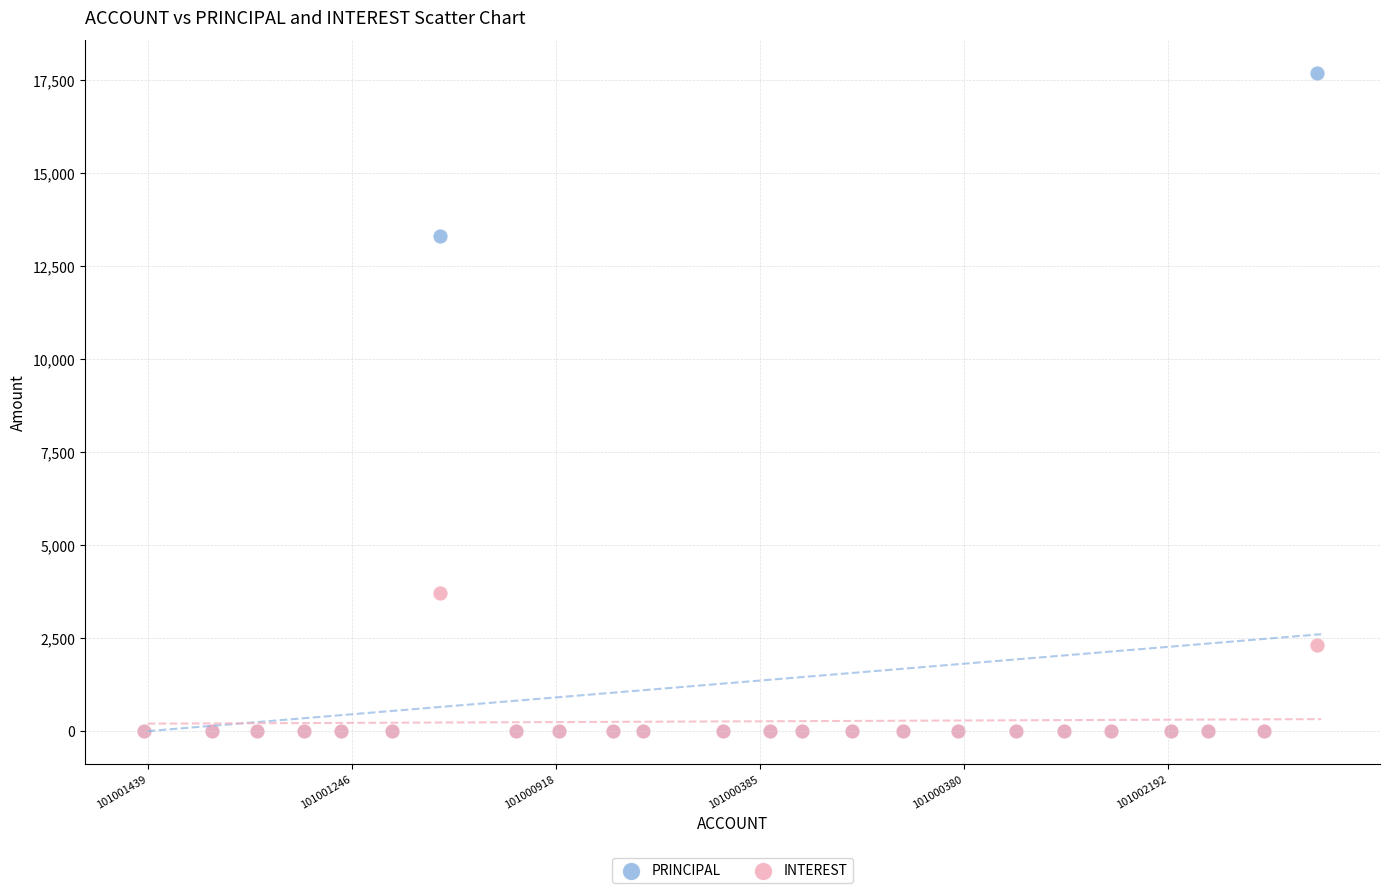

What are all the series names shown in the legend?

PRINCIPAL, INTEREST